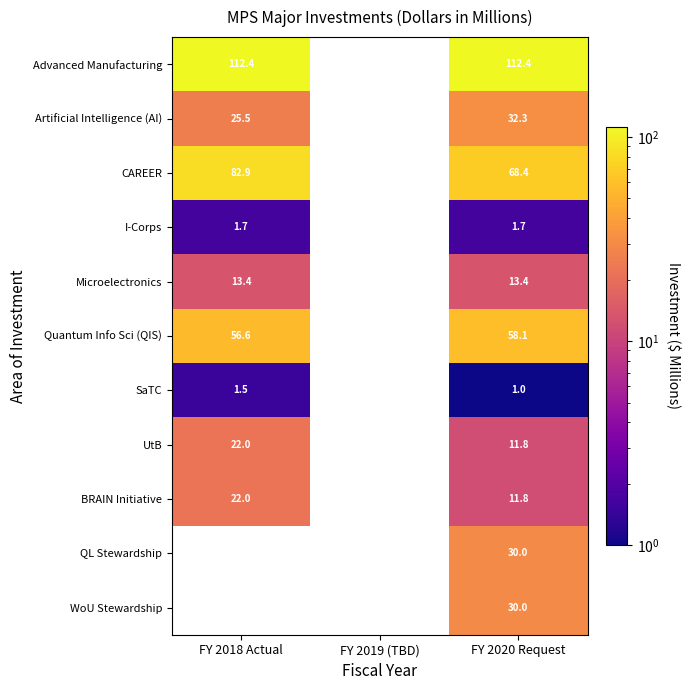

What value does the SaTC series have at FY 2020 Request?

1.0